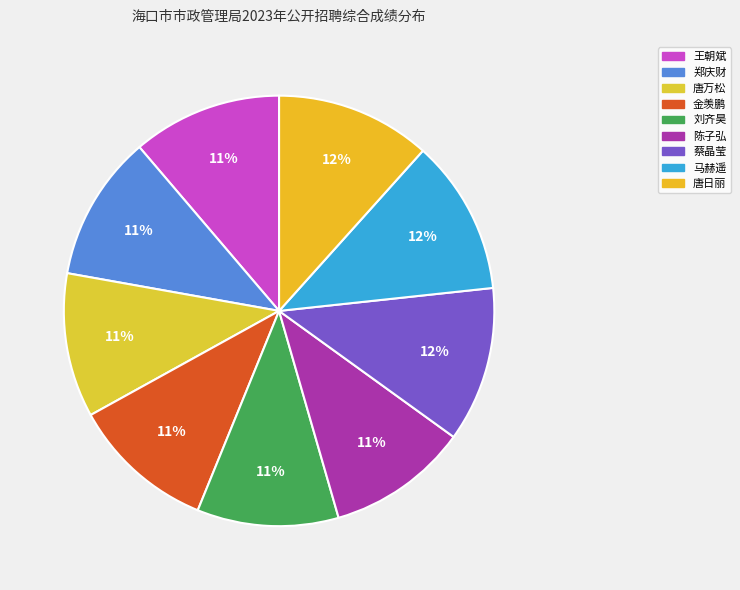

To the nearest percent, what is the combined percentage of 刘齐昊 and 王朝斌?

22%